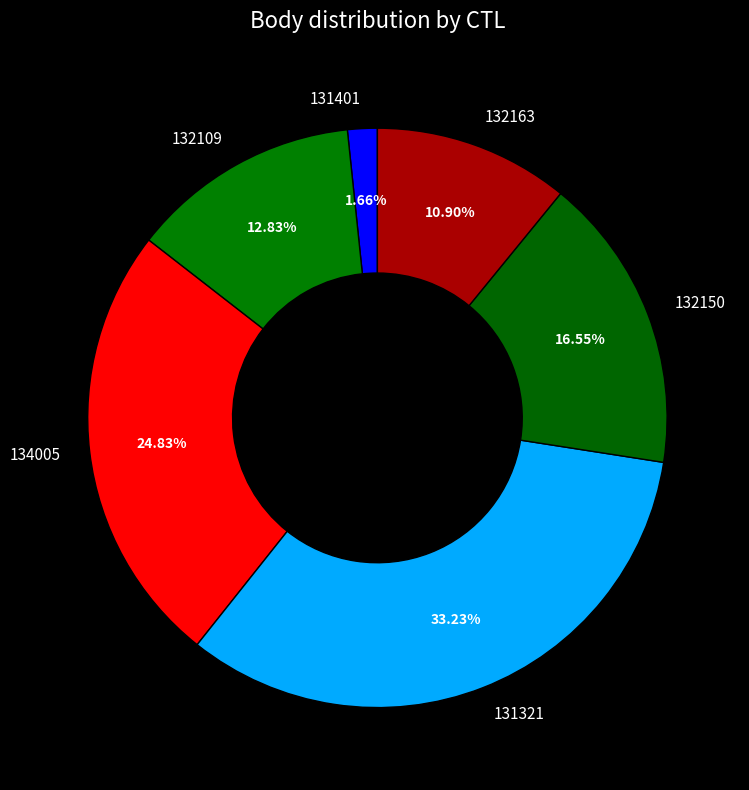

What percentage is NOT represented by 132109?

87.2%